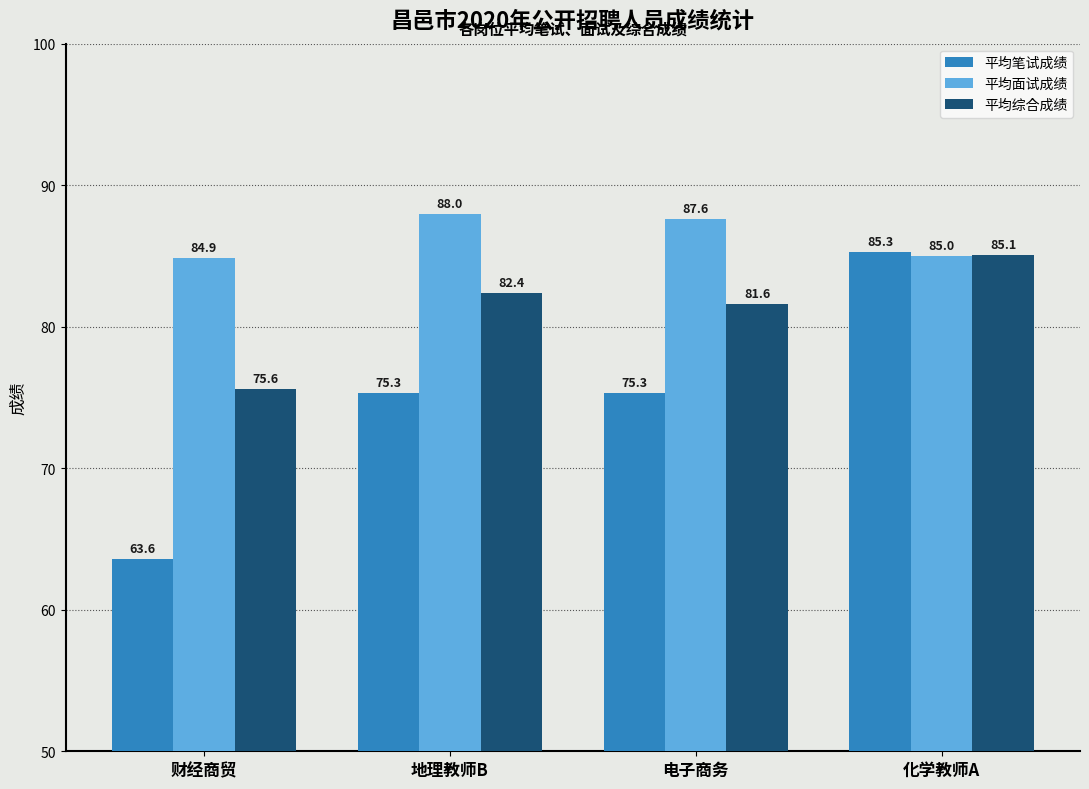

What is the minimum value for 平均笔试成绩?

63.6